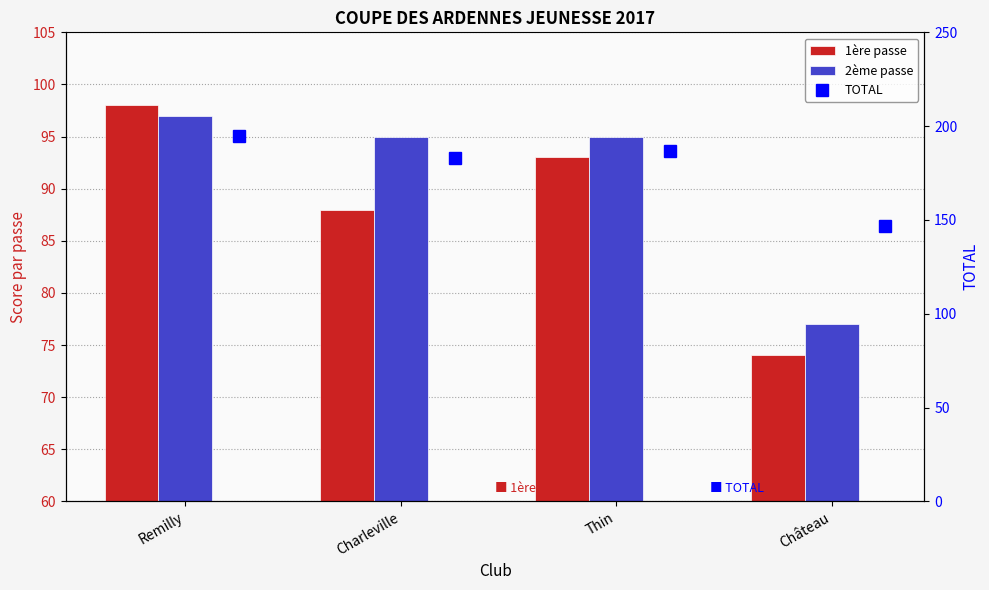

What is the average value of the TOTAL series?

178